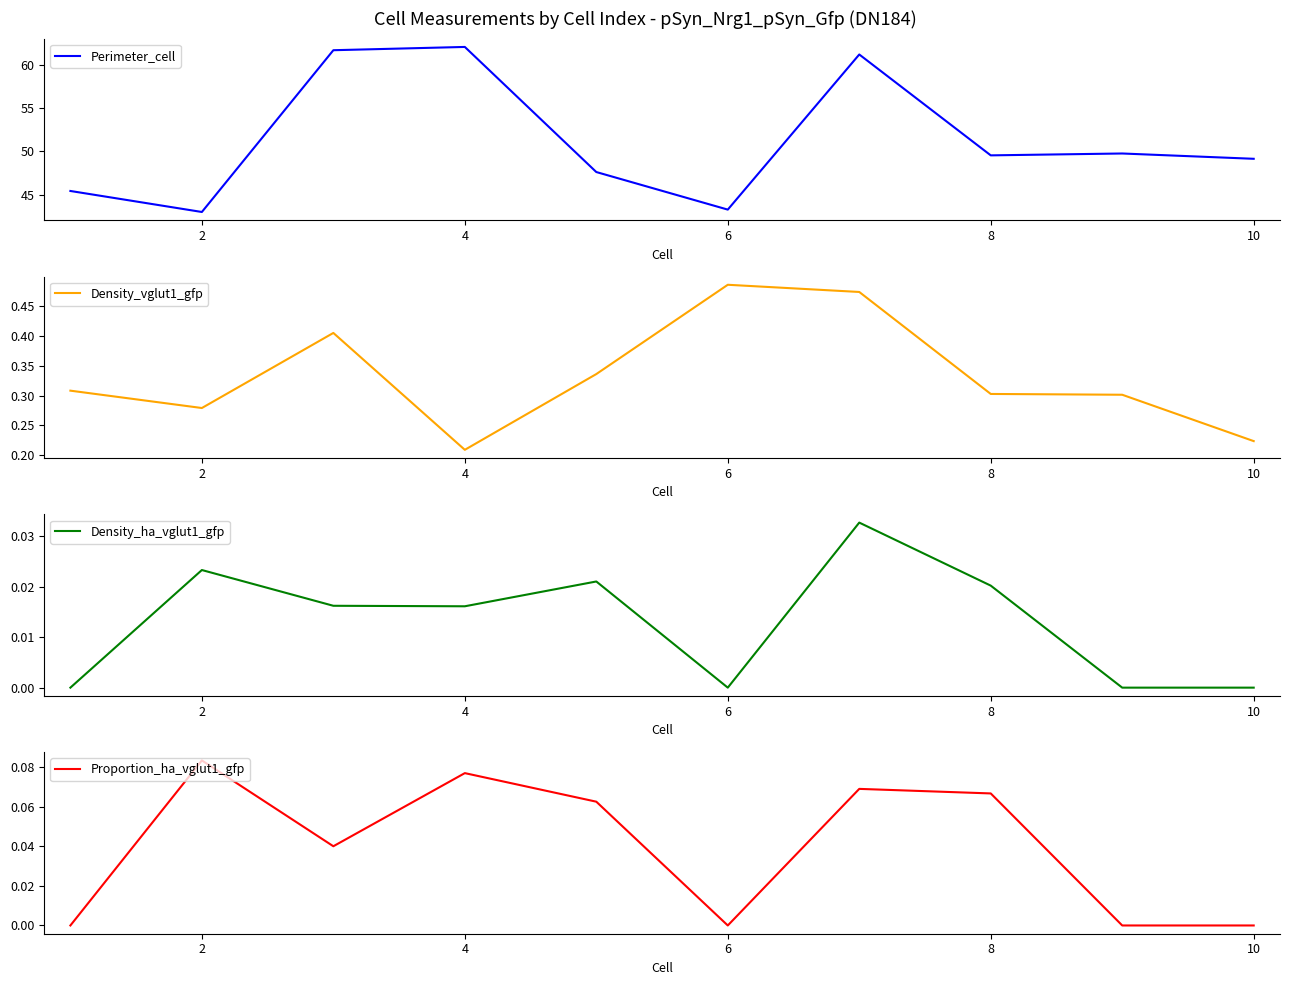

What is the label of the 2nd point from the left?

2